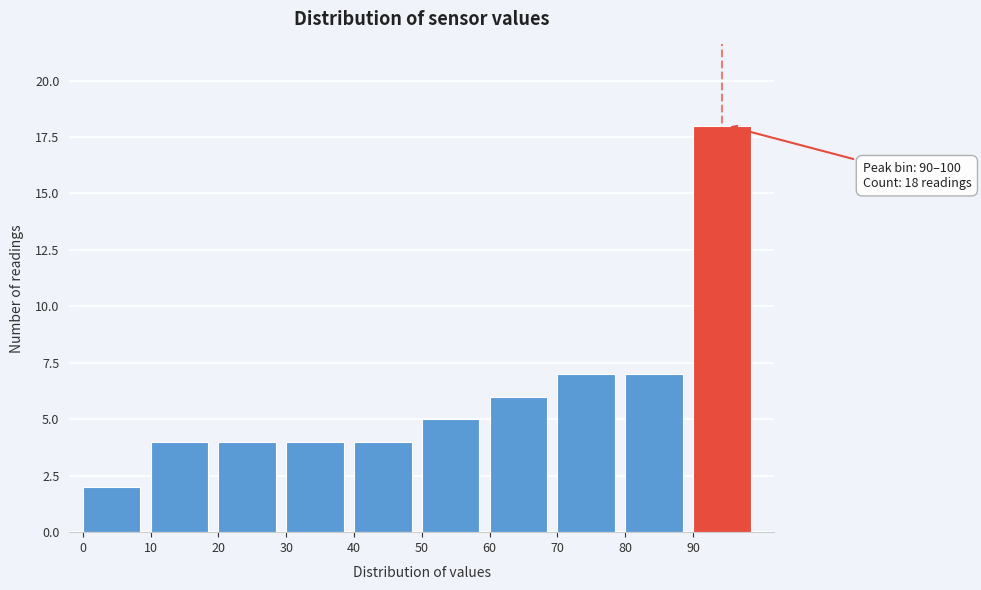

Which range on the x-axis has the tallest bar?

90 to 100